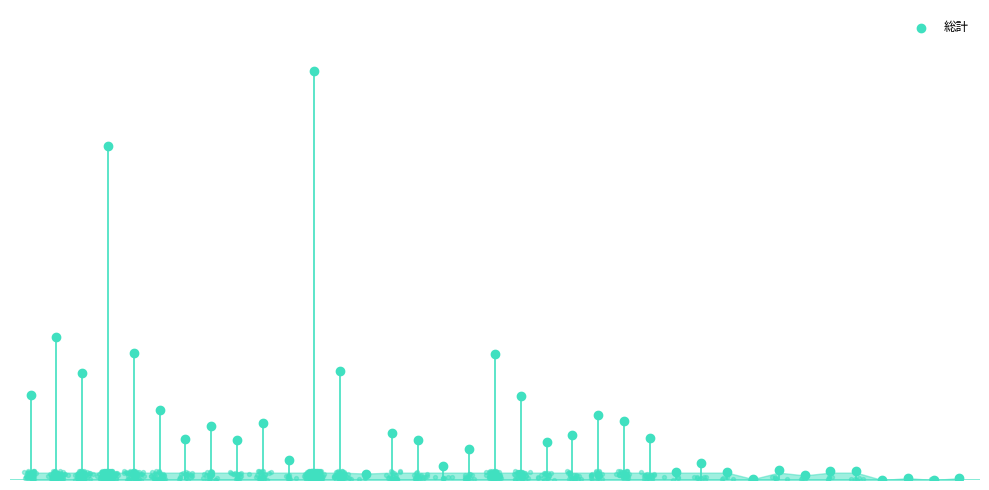

What is the change in value from 10 to 20?

+19